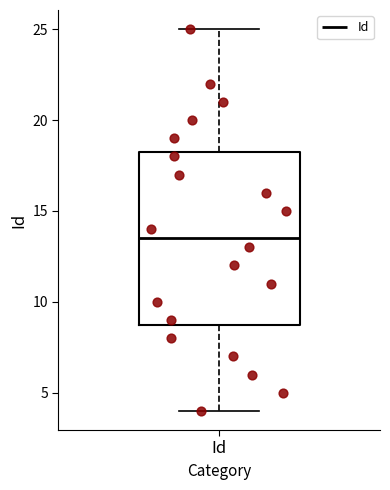

Where does the upper whisker of the box for Id end on the y-axis? The values are not printed on the chart, so give them approximately, as read against the axis.

25.0